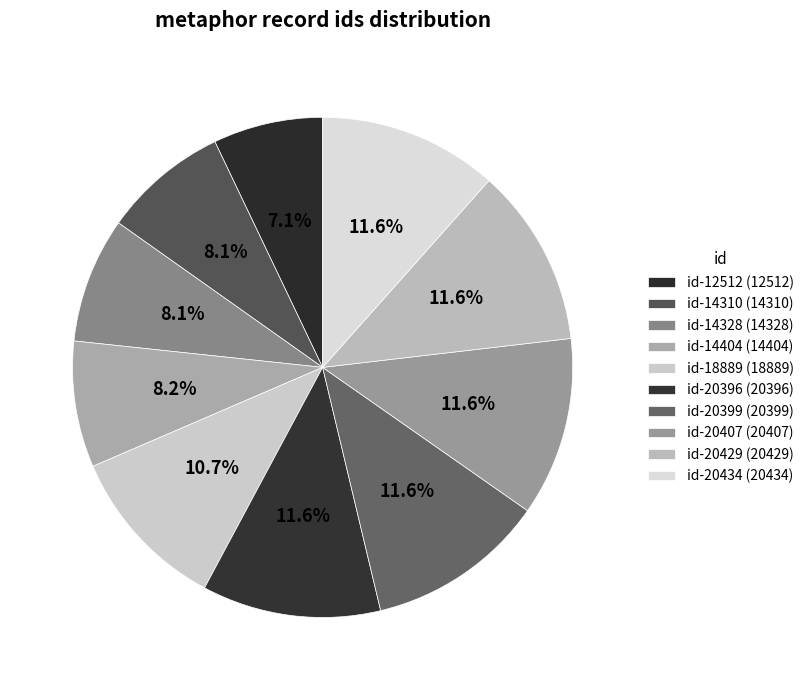

Count the number of slices in the pie.

10